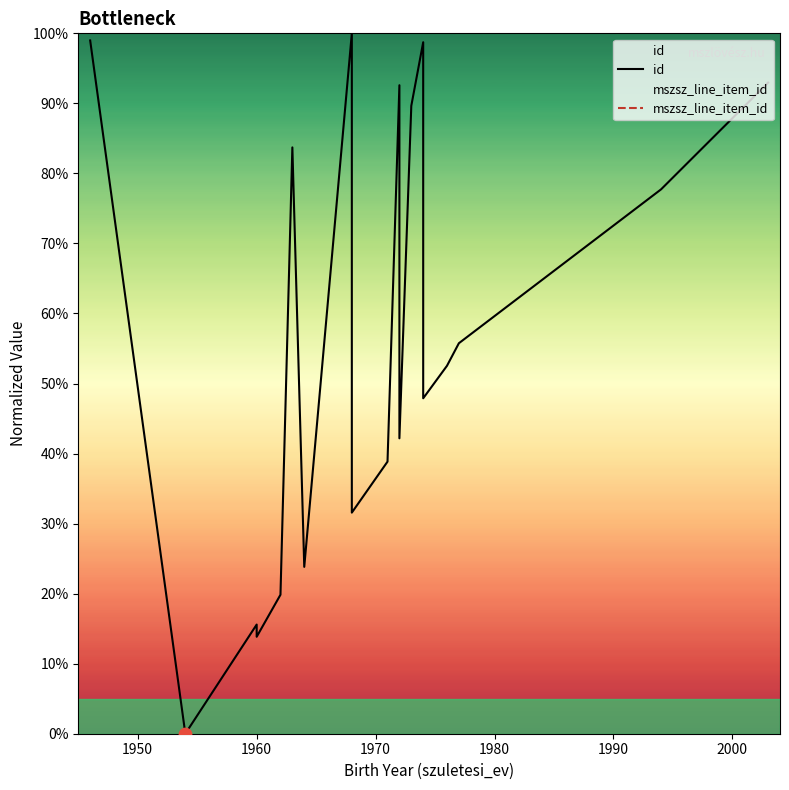

What are all the series names shown in the legend?

id, mszsz_line_item_id